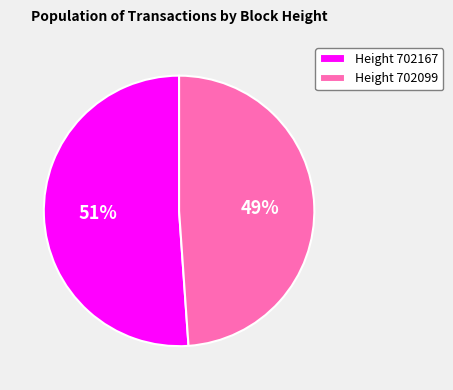

Rank the categories by value from highest to lowest.

Height 702167, Height 702099